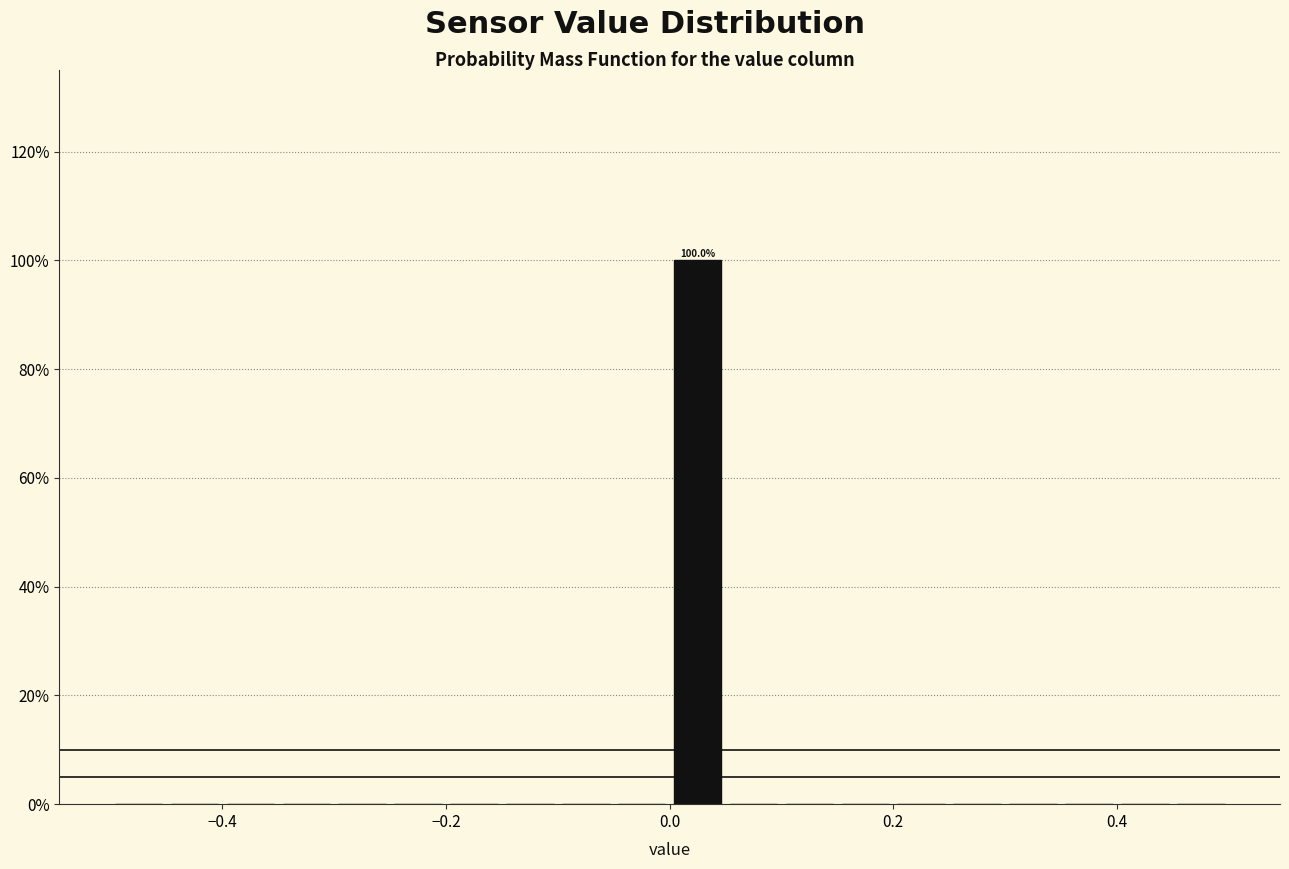

Read against the x-axis, roughly where is the centre of the tallest bar?

0.02